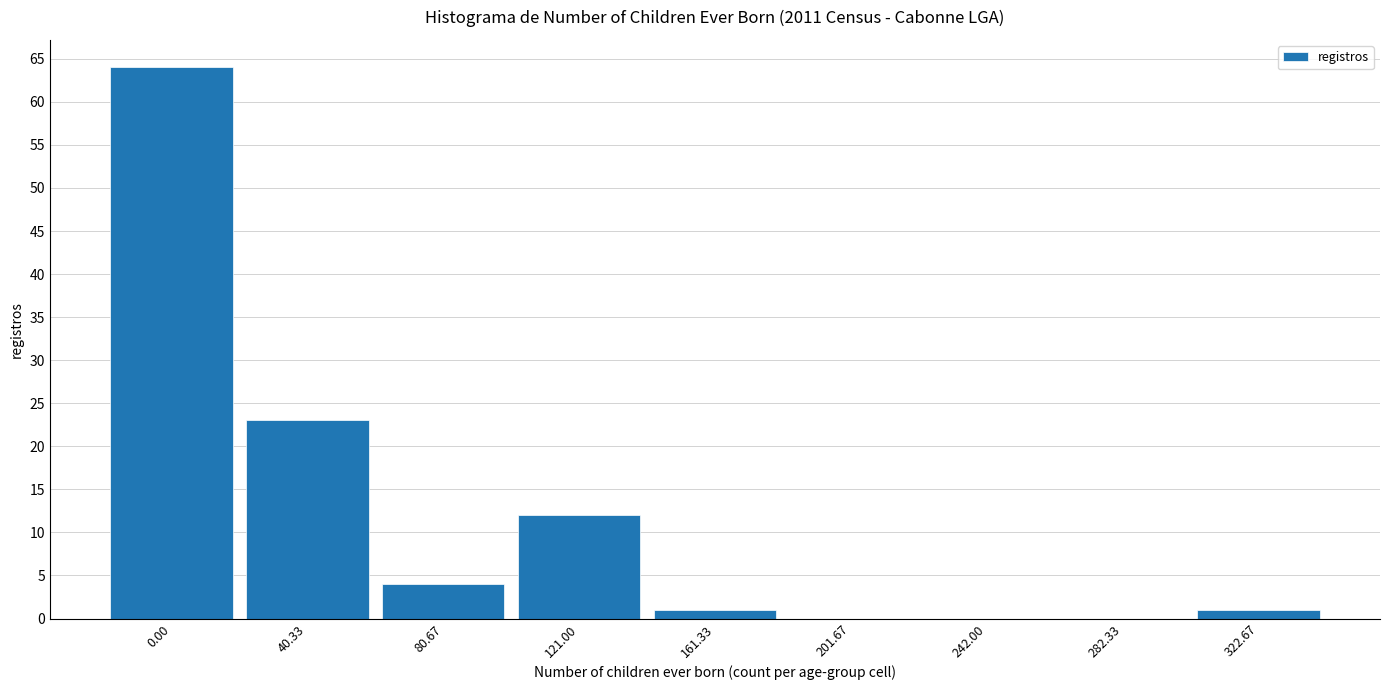

Reading right to left, extract all data points from this chart.

322.67=1	282.33=0	242.00=0	201.67=0	161.33=1	121.00=12	80.67=4	40.33=23	0.00=64